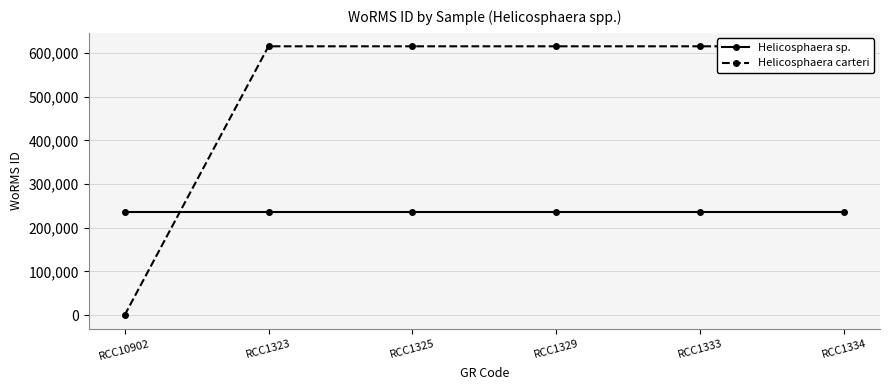

Between which two adjacent categories do Helicosphaera sp. and Helicosphaera carteri first intersect?

RCC10902 and RCC1323